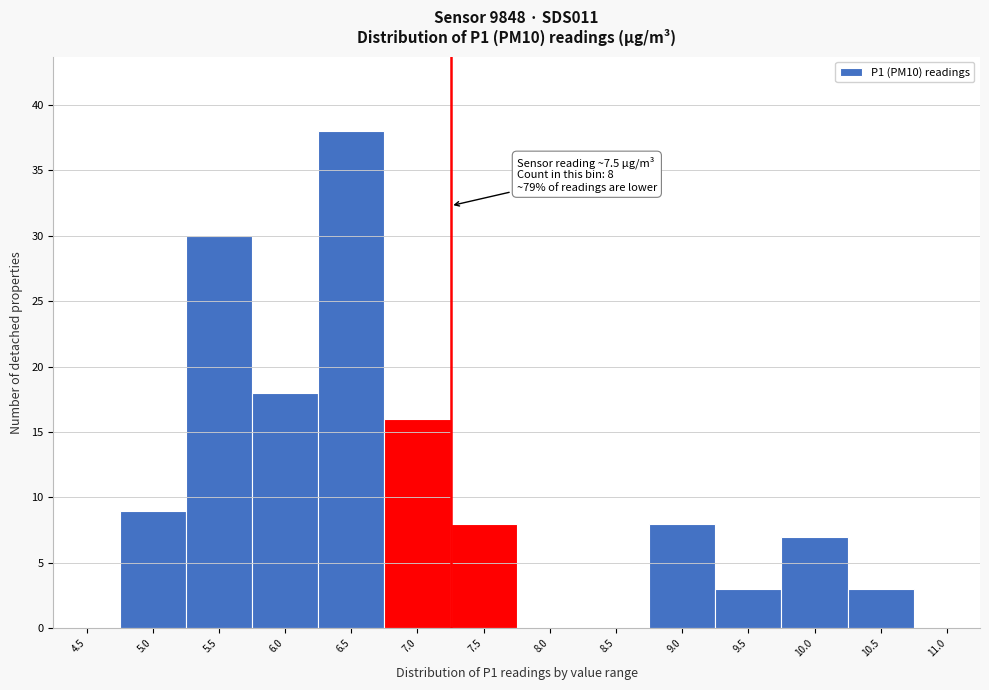

Reading right to left, list all the values displayed in this chart.

11.0=0	10.5=3	10.0=7	9.5=3	9.0=8	8.5=0	8.0=0	7.5=8	7.0=16	6.5=38	6.0=18	5.5=30	5.0=9	4.5=0